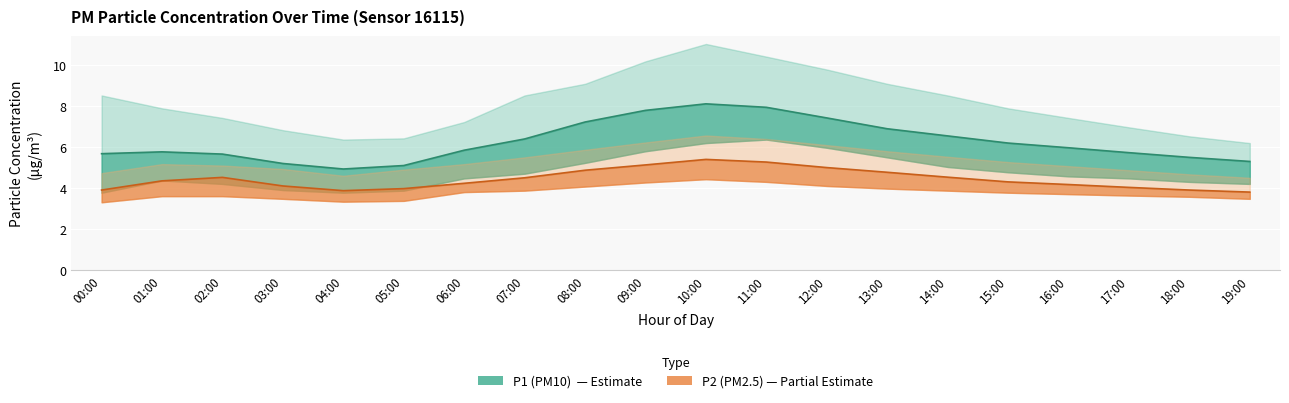

How many values in the P2 series exceed 4?

15